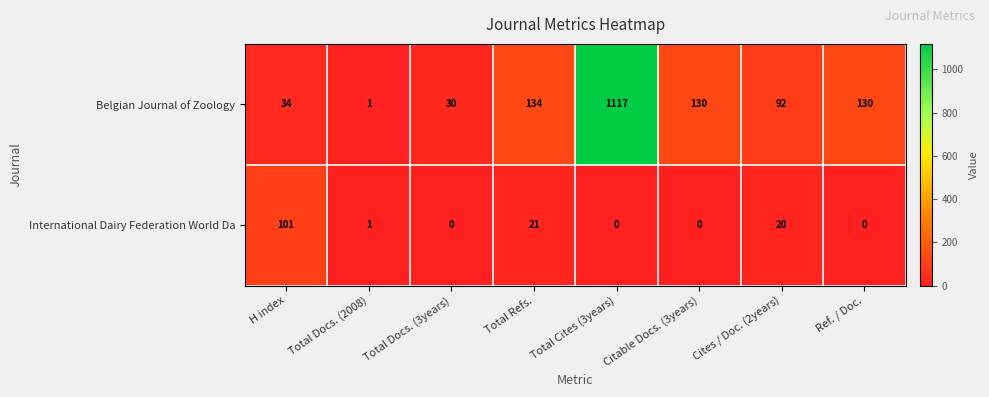

True or false: Belgian Journal of Zoology has a value of 92 at Cites / Doc. (2years).

True